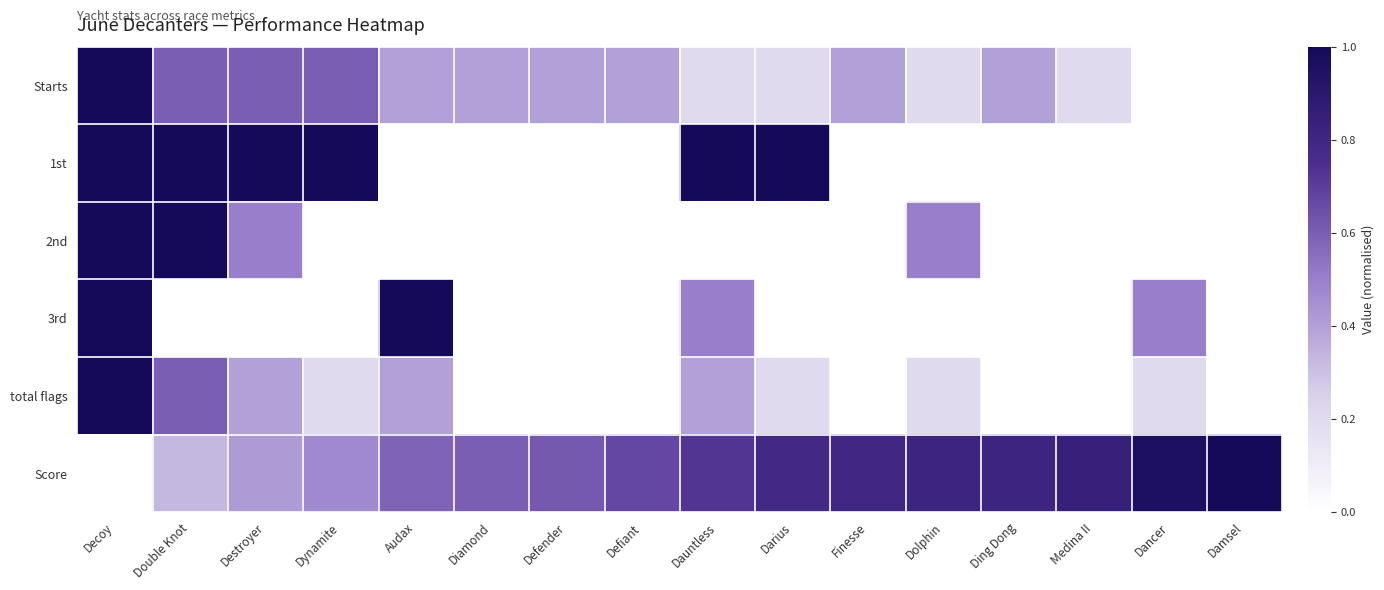

At Dolphin, list the series in order from largest to smallest.

Score, 2nd, Starts, total flags, 1st, 3rd